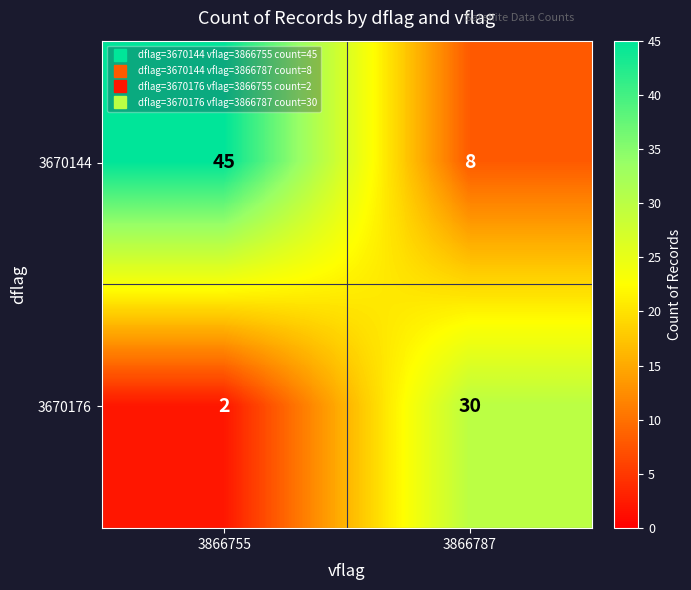

Reading left to right, extract all data points from this chart.

3670144: 45	8
3670176: 2	30